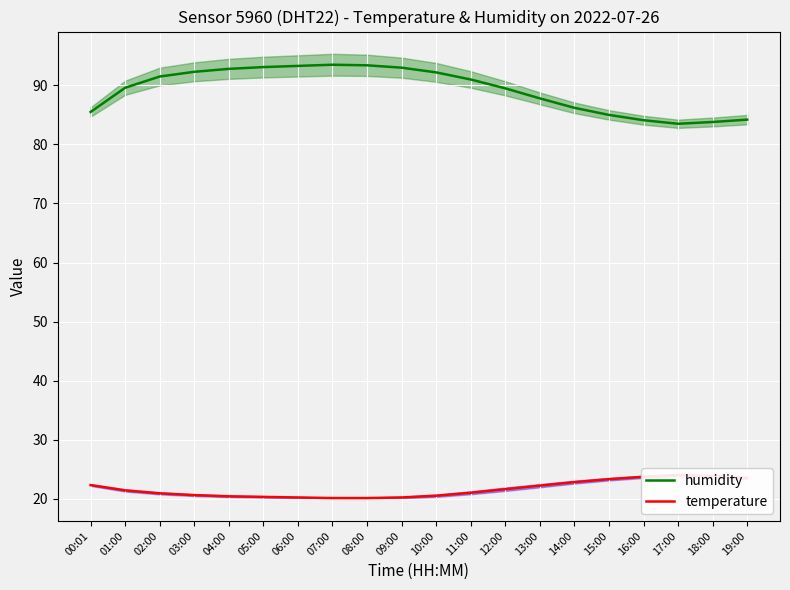

Reading left to right, extract all data points from this chart.

humidity: 00:01=85.5	01:00=89.6	02:00=91.5	03:00=92.3	04:00=92.8	05:00=93.1	06:00=93.3	07:00=93.5	08:00=93.4	09:00=93.0	10:00=92.2	11:00=91.0	12:00=89.5	13:00=87.8	14:00=86.2	15:00=85.0	16:00=84.1	17:00=83.5	18:00=83.8	19:00=84.2
temperature: 00:01=22.3	01:00=21.4	02:00=20.9	03:00=20.6	04:00=20.4	05:00=20.3	06:00=20.2	07:00=20.1	08:00=20.1	09:00=20.2	10:00=20.5	11:00=21.0	12:00=21.6	13:00=22.2	14:00=22.8	15:00=23.3	16:00=23.7	17:00=24.0	18:00=23.8	19:00=23.5